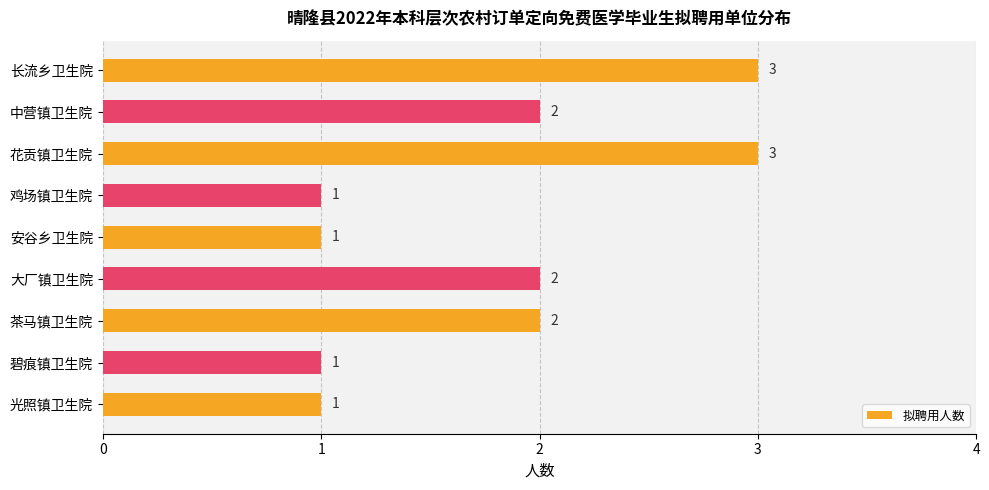

What is the greatest value displayed?

3